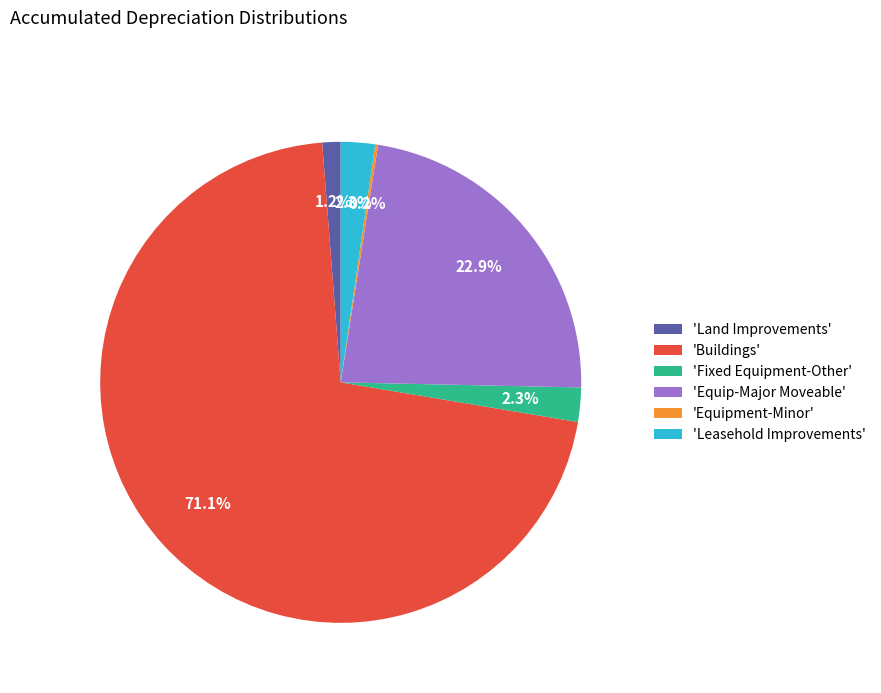

Which slice represents more than half of the pie?

'Buildings'